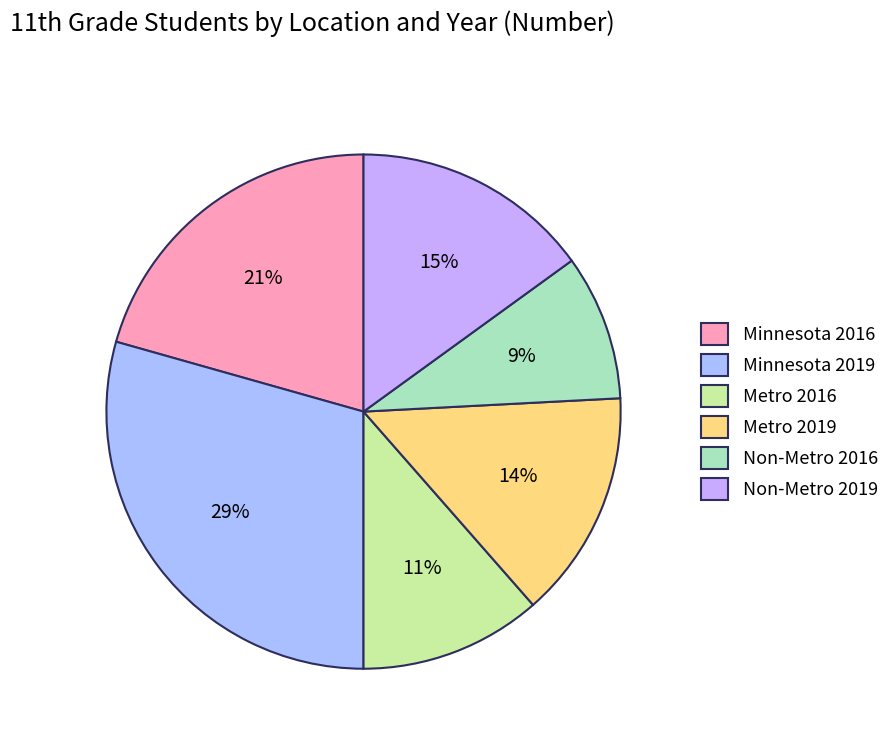

True or false: Metro 2019 accounts for 23% of the total.

False